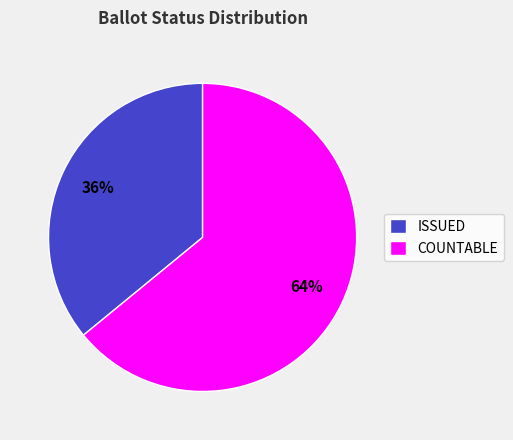

Rank the categories by value from lowest to highest.

ISSUED, COUNTABLE